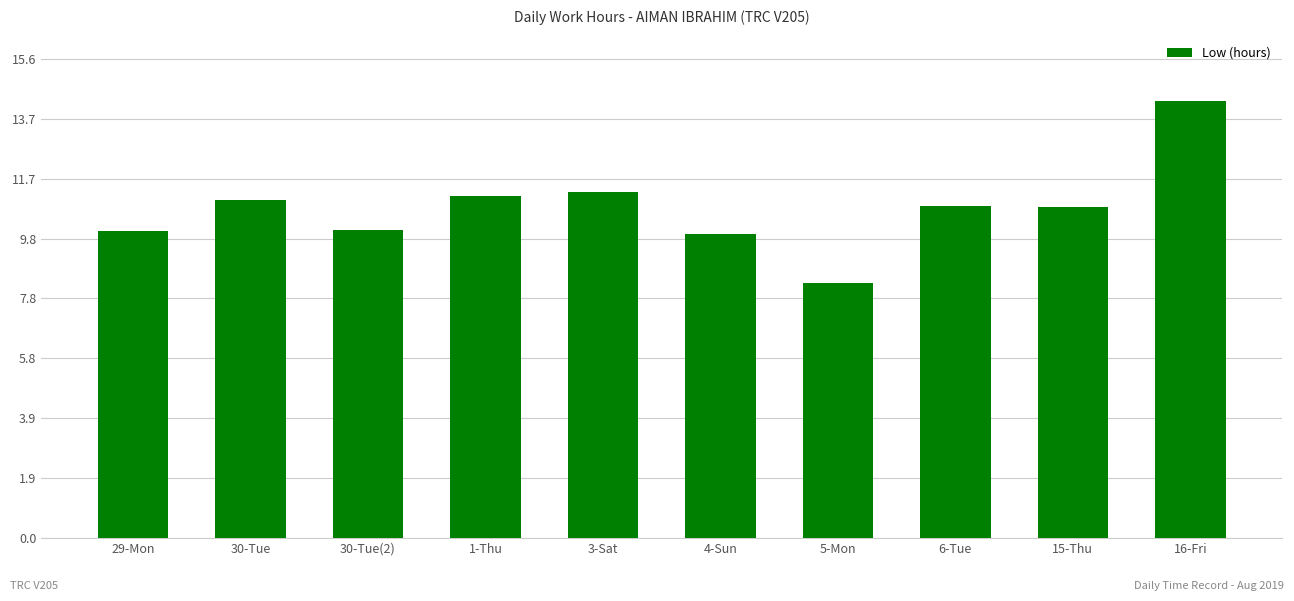

What is the difference between the second highest and second lowest values?

1.4